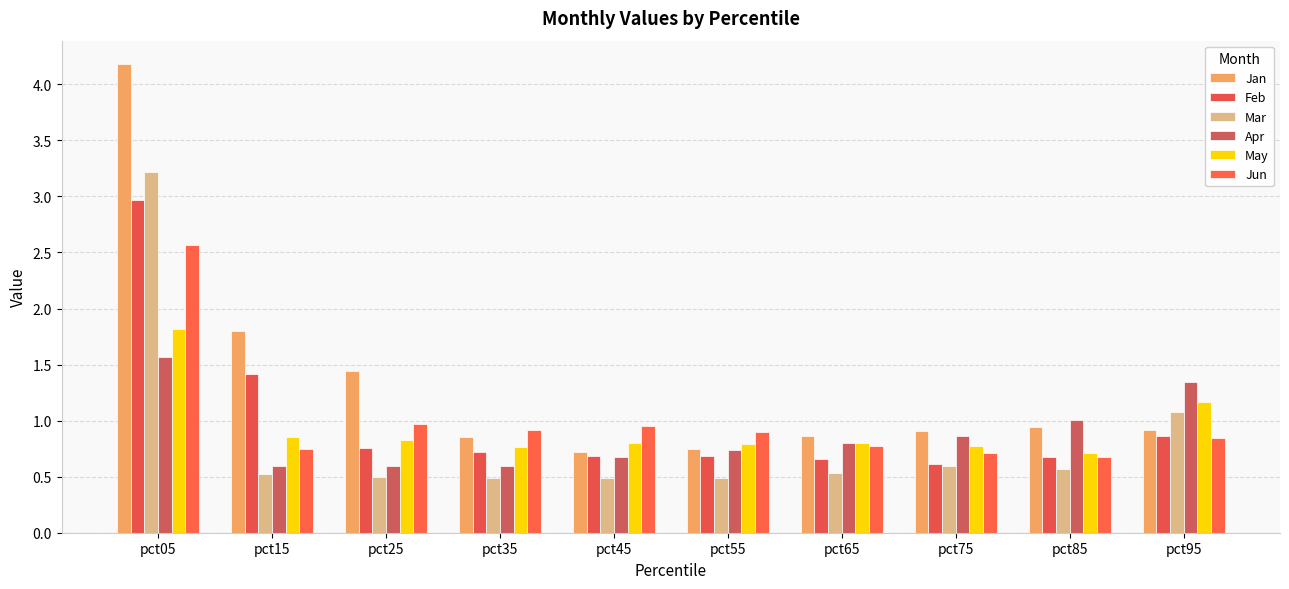

What is the difference between the maximum and minimum values in the May series?

1.1